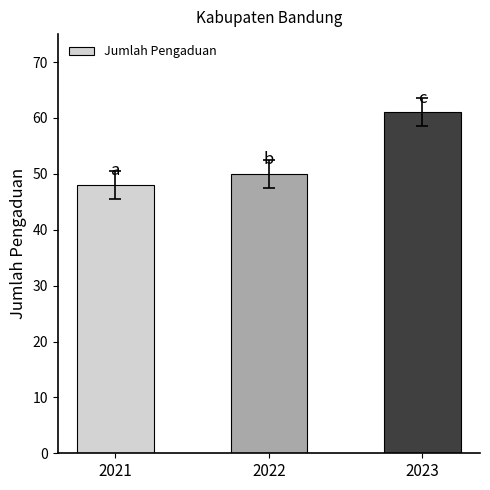

Approximately how many times larger is the value at 2023 compared to 2021?

1.3